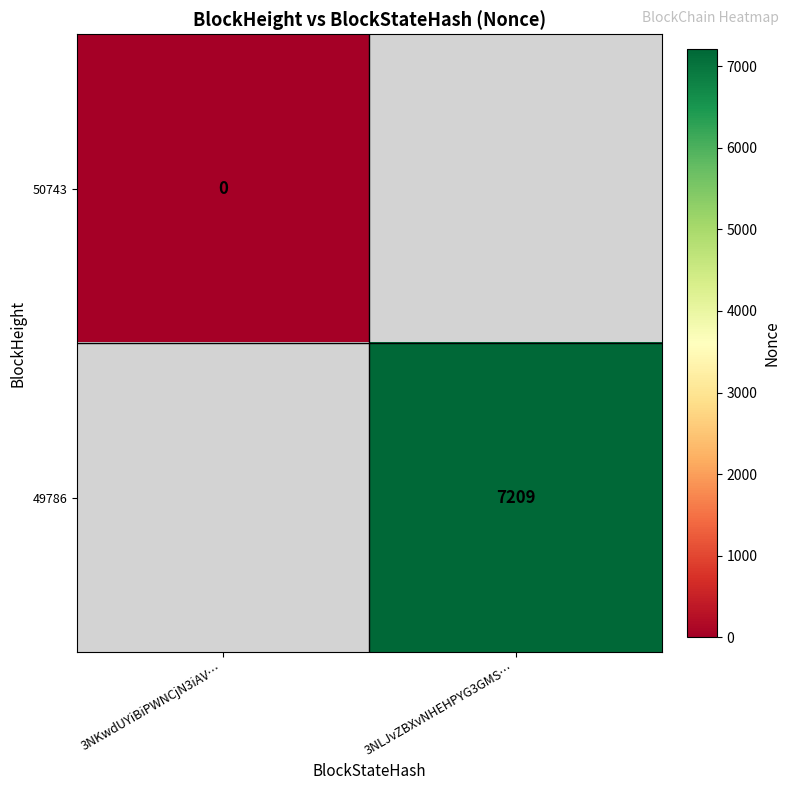

At how many categories does at least one series exceed 6622?

1